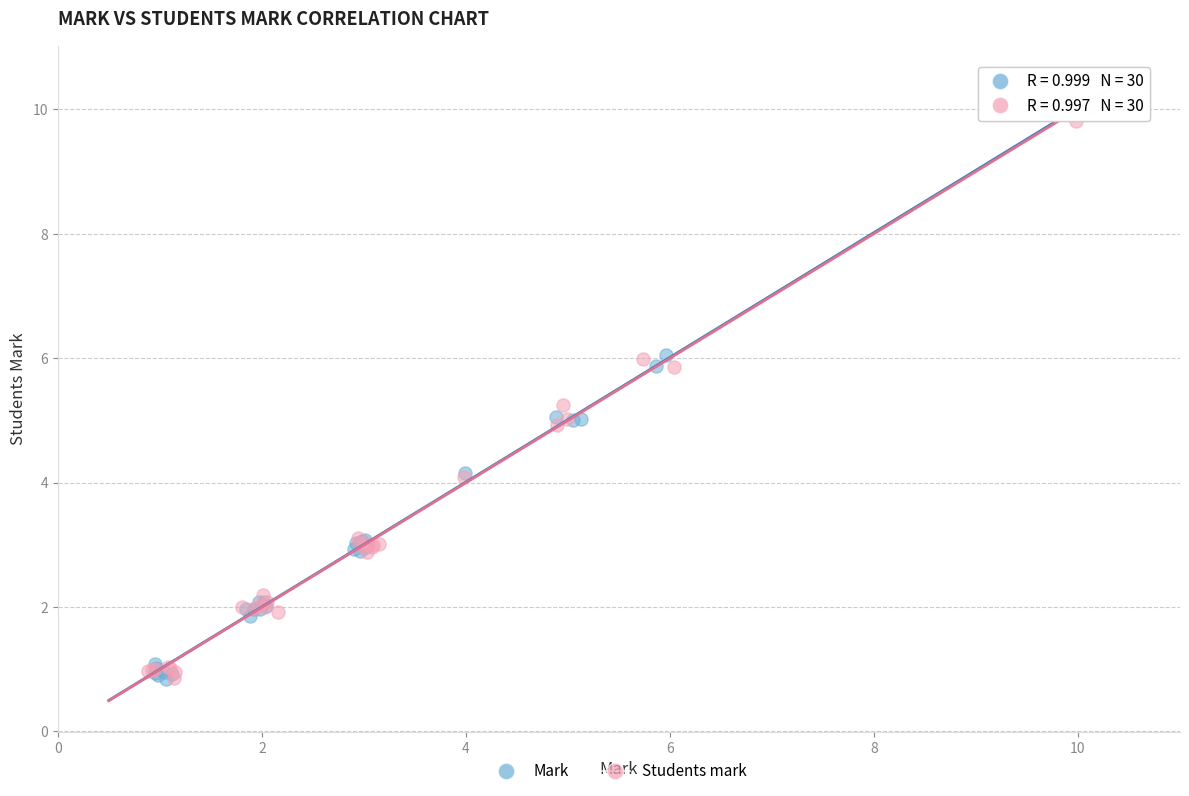

Which series has the largest Y range (max minus min)?

Mark